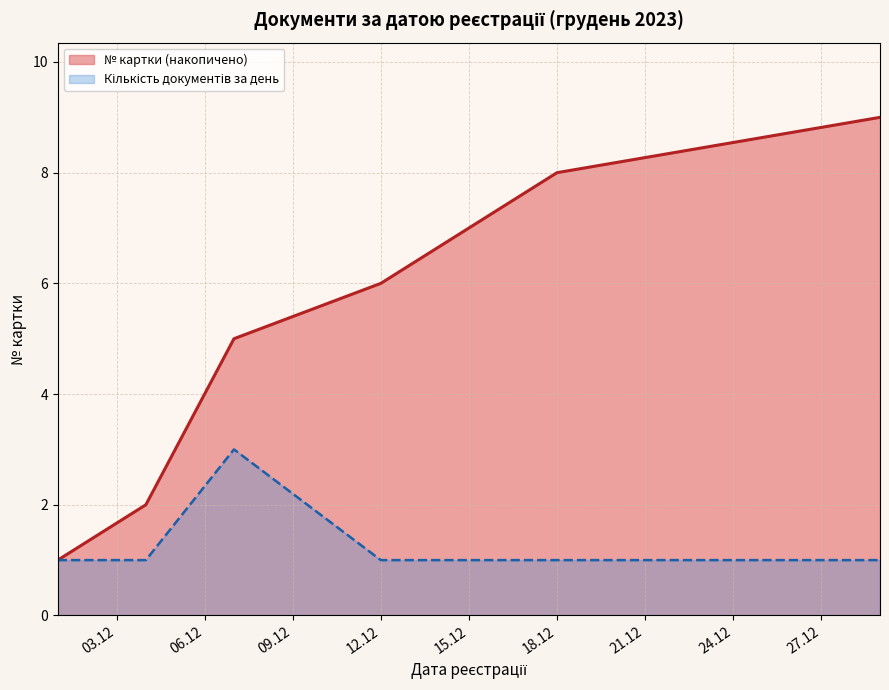

Which series has the widest spread of values?

№ картки (накопичено)